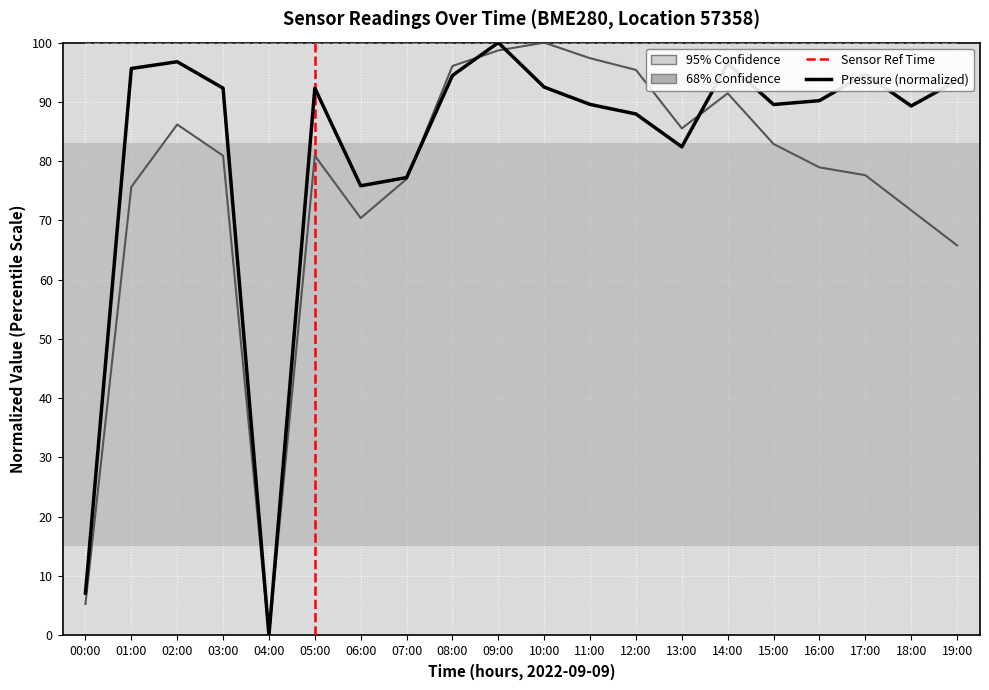

What is the greatest value displayed?

100.0